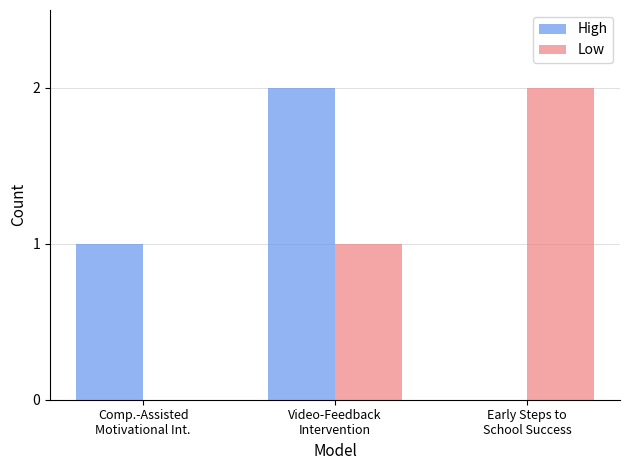

What is the difference between the High values at Comp.-Assisted
Motivational Int. and Early Steps to
School Success?

1